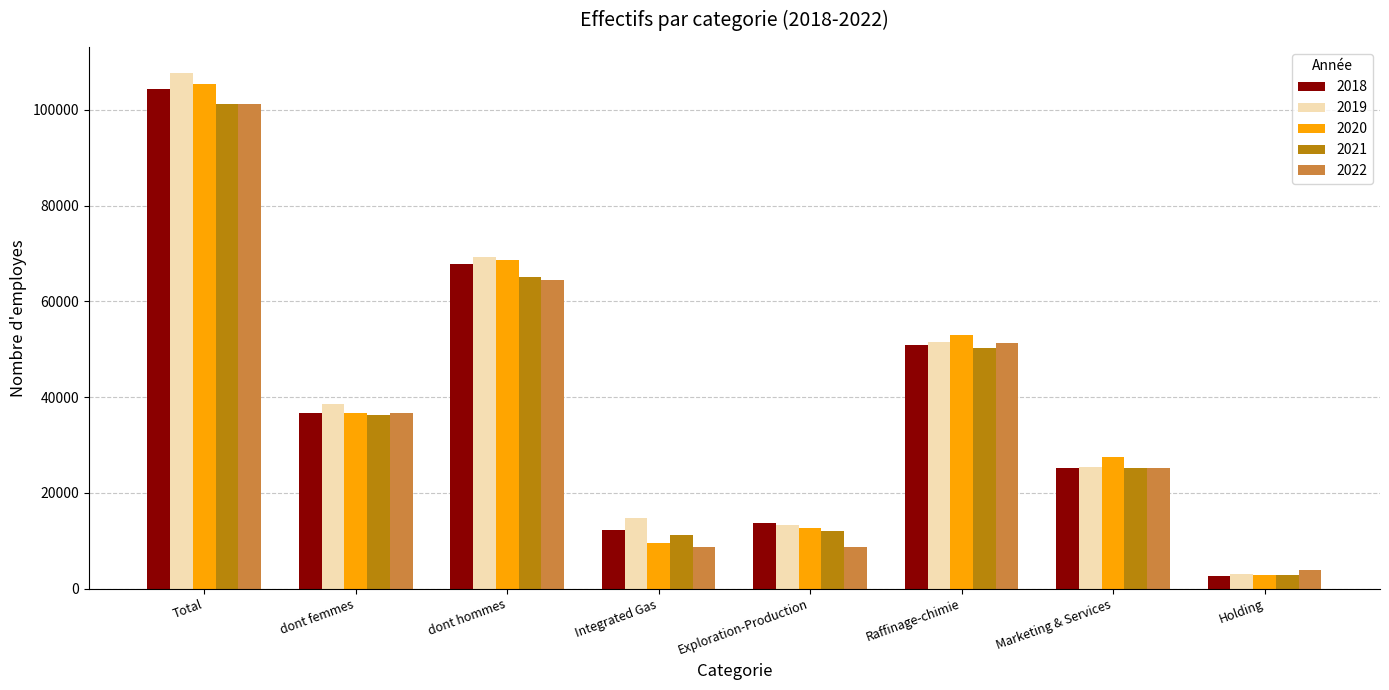

Is it true that 2018 equals 179832 at Total?

False